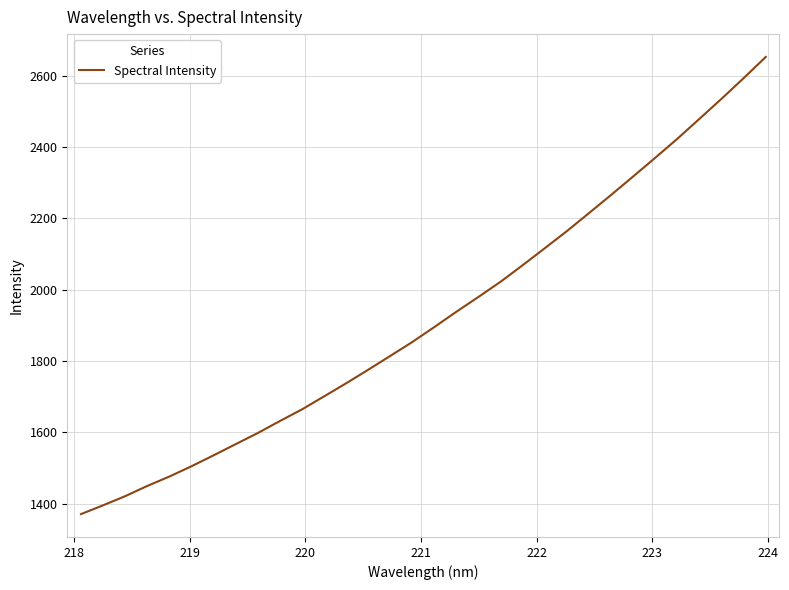

Does the chart display data point markers on the line(s)?

No